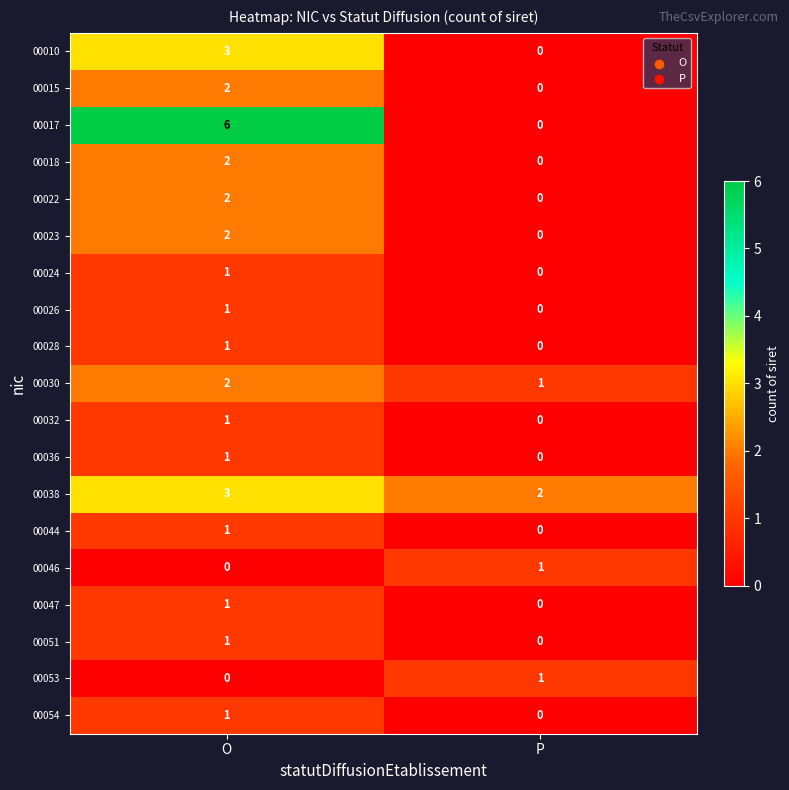

What is the greatest value displayed?

6